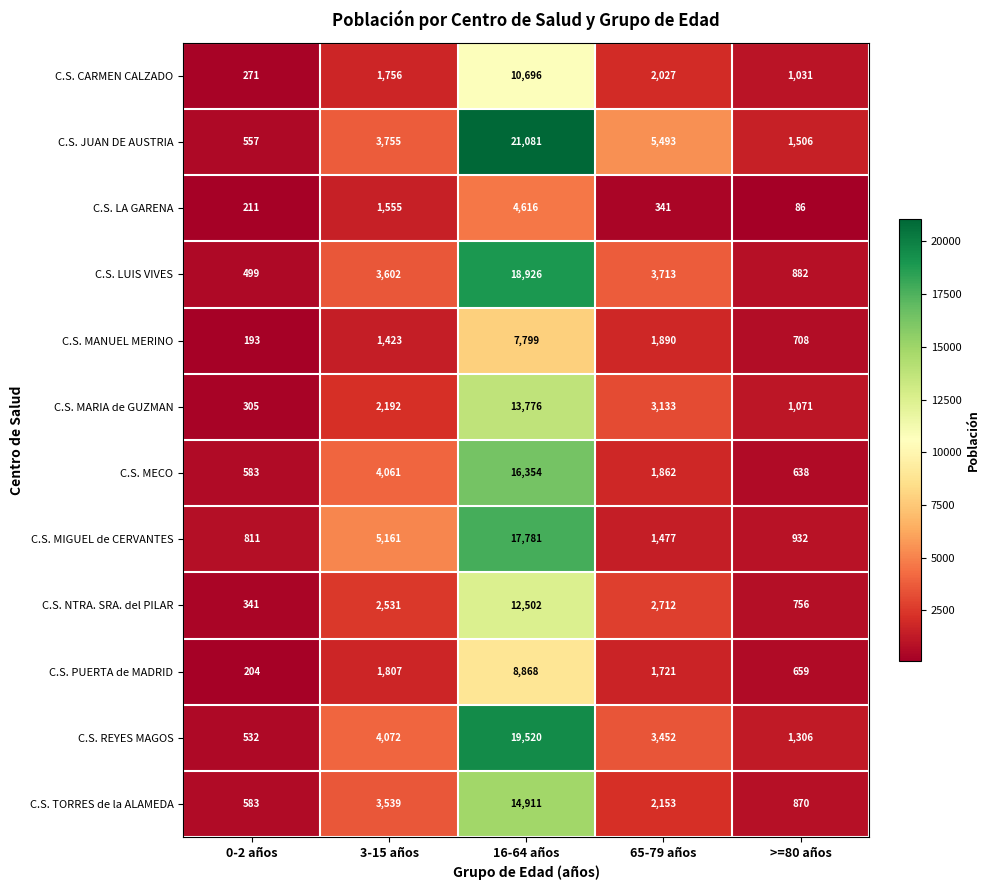

Is it true that C.S. NTRA. SRA. del PILAR equals 756 at >=80 años?

True